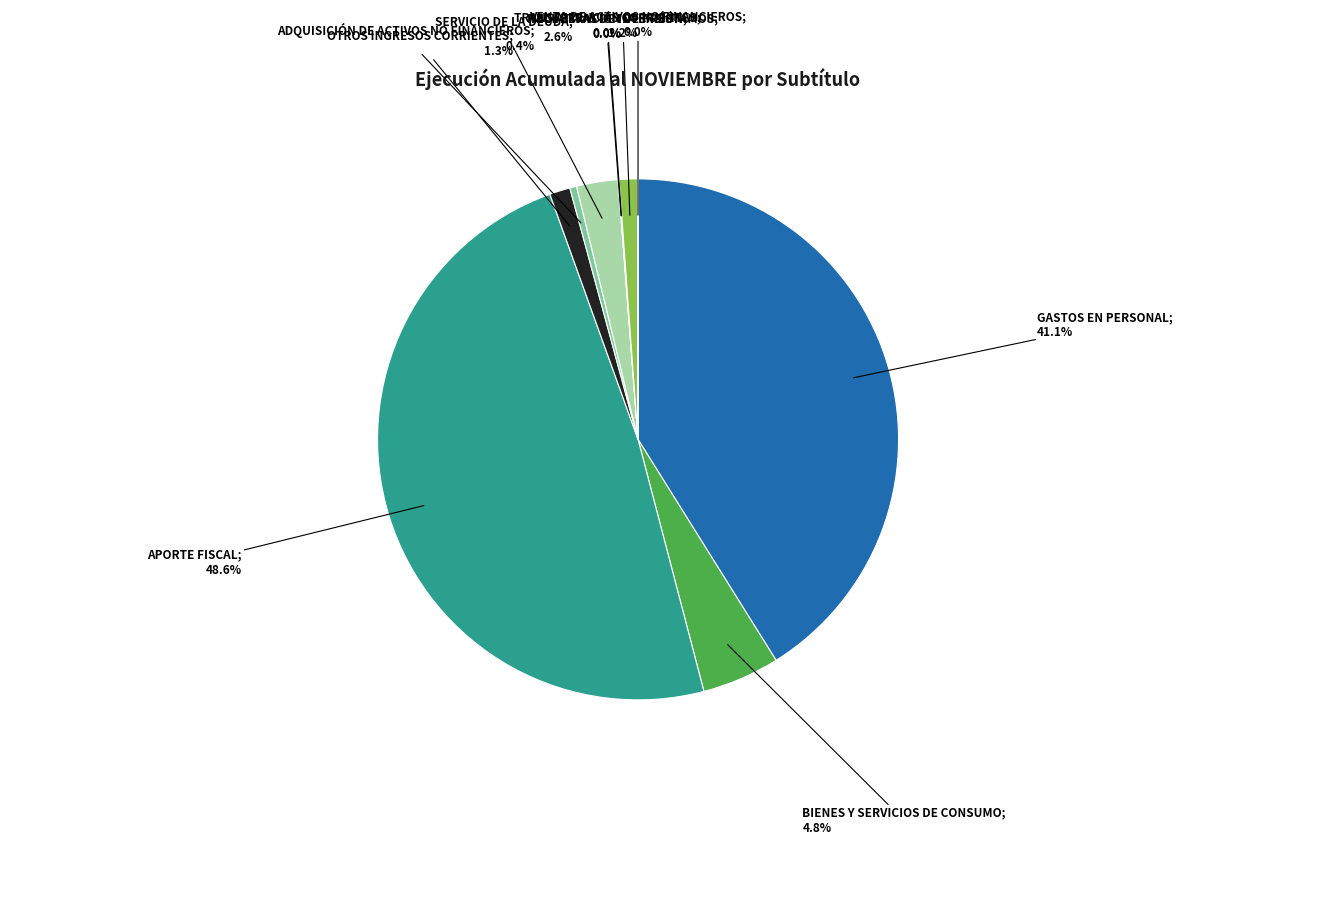

Is there any slice that represents more than half of the pie?

No